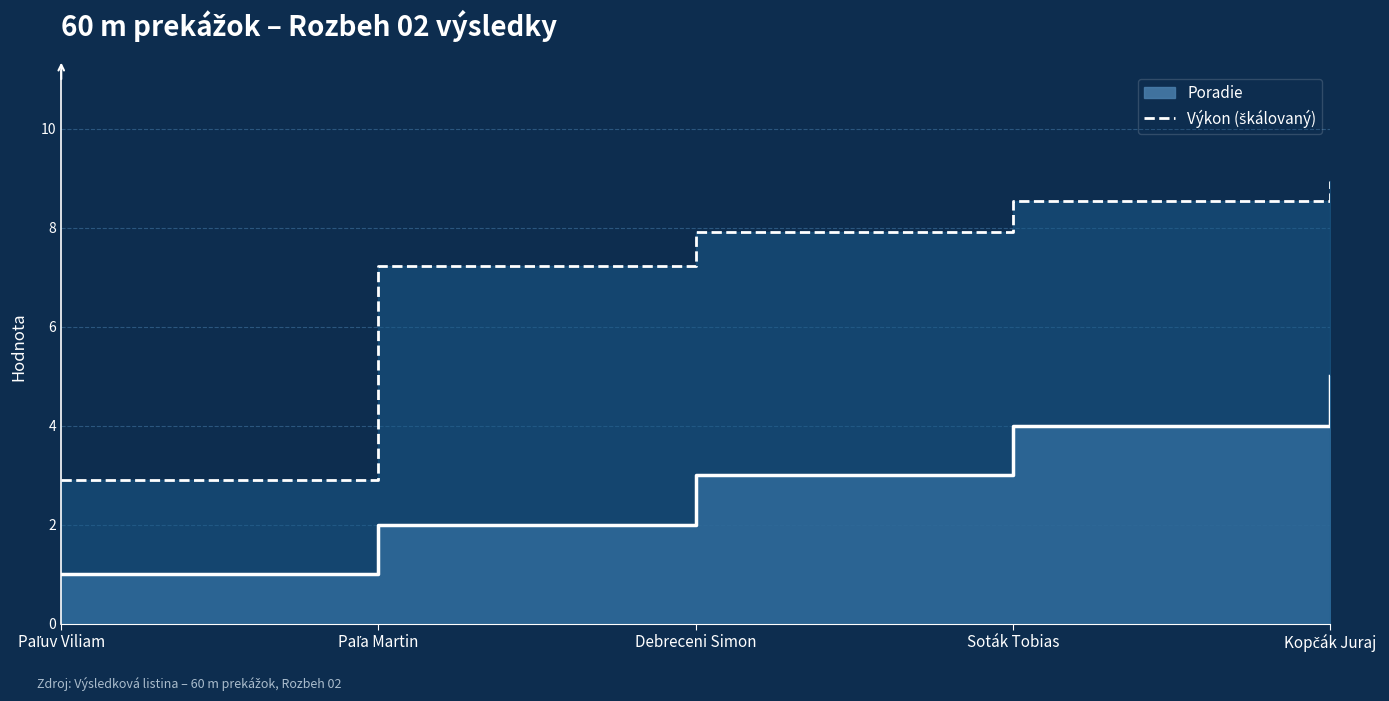

Rank the categories by value from lowest to highest.

Paľuv Viliam, Paľa Martin, Debreceni Simon, Soták Tobias, Kopčák Juraj